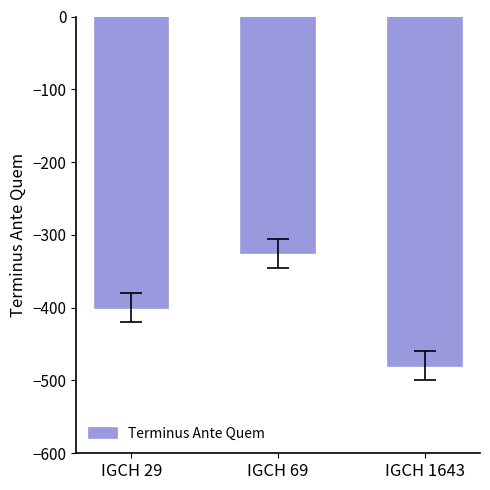

How many values are below -400?

1